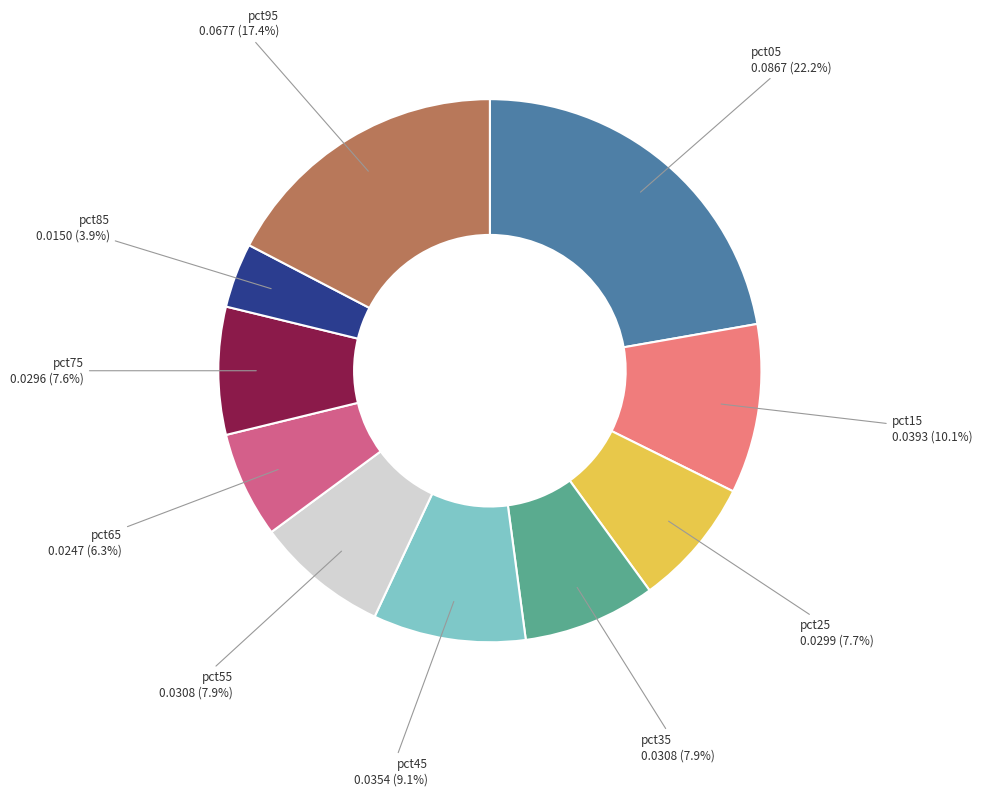

Is there any slice that represents more than half of the pie?

No